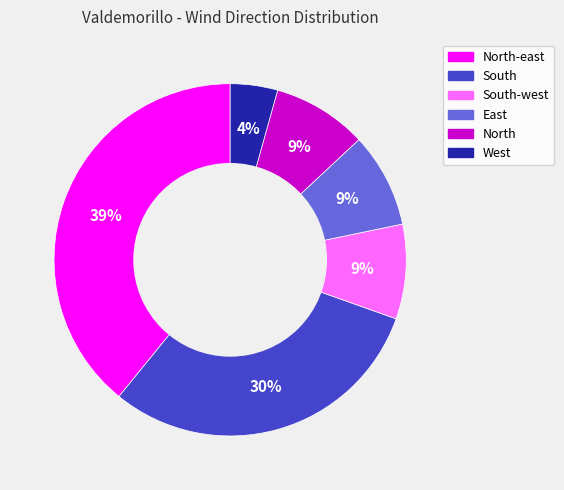

To the nearest percent, what is the average slice percentage?

17%